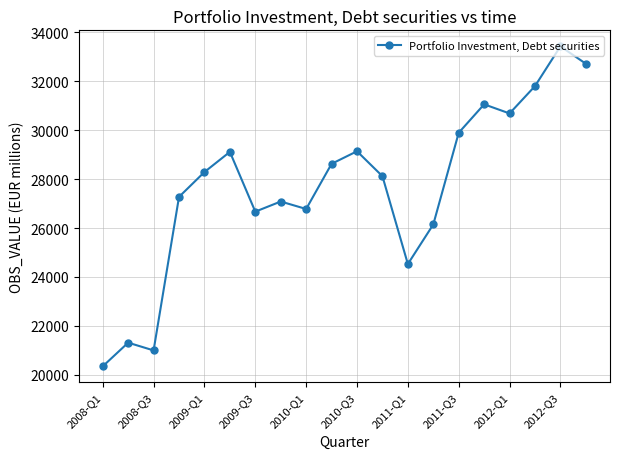

Does the chart have visible grid lines?

Yes